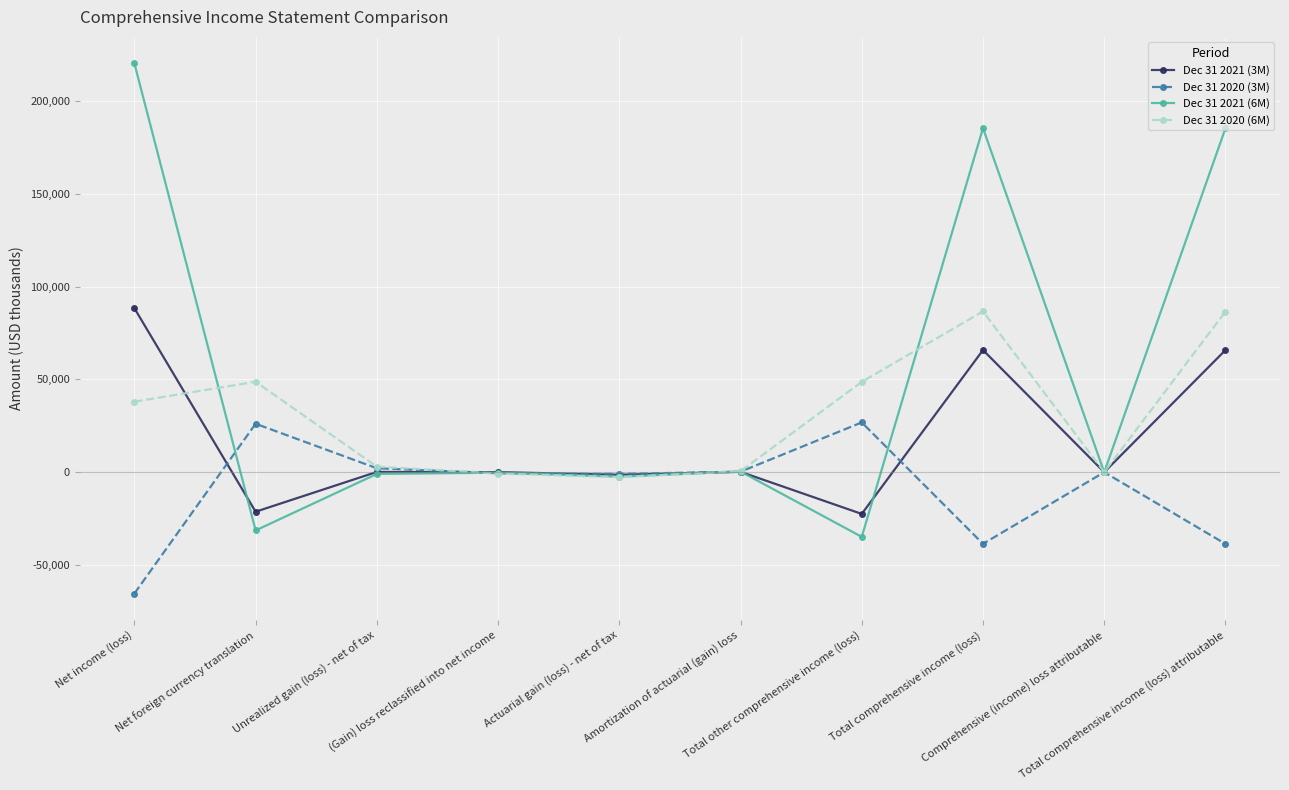

Which category has the highest value across all series?

Net income (loss)